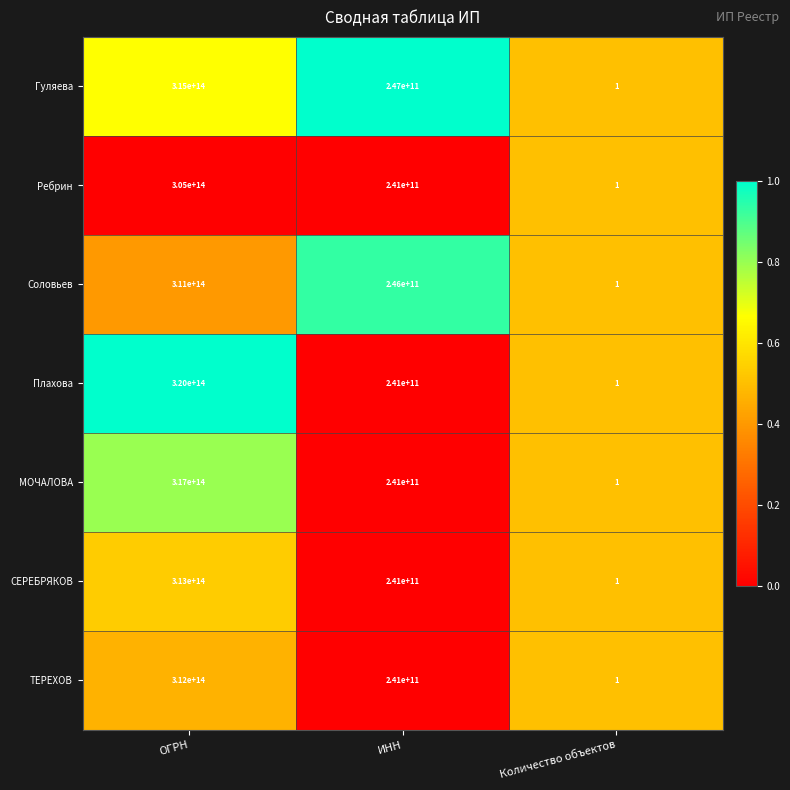

List the series in order of their peak value, highest first.

Плахова, МОЧАЛОВА, Гуляева, СЕРЕБРЯКОВ, ТЕРЕХОВ, Соловьев, Ребрин